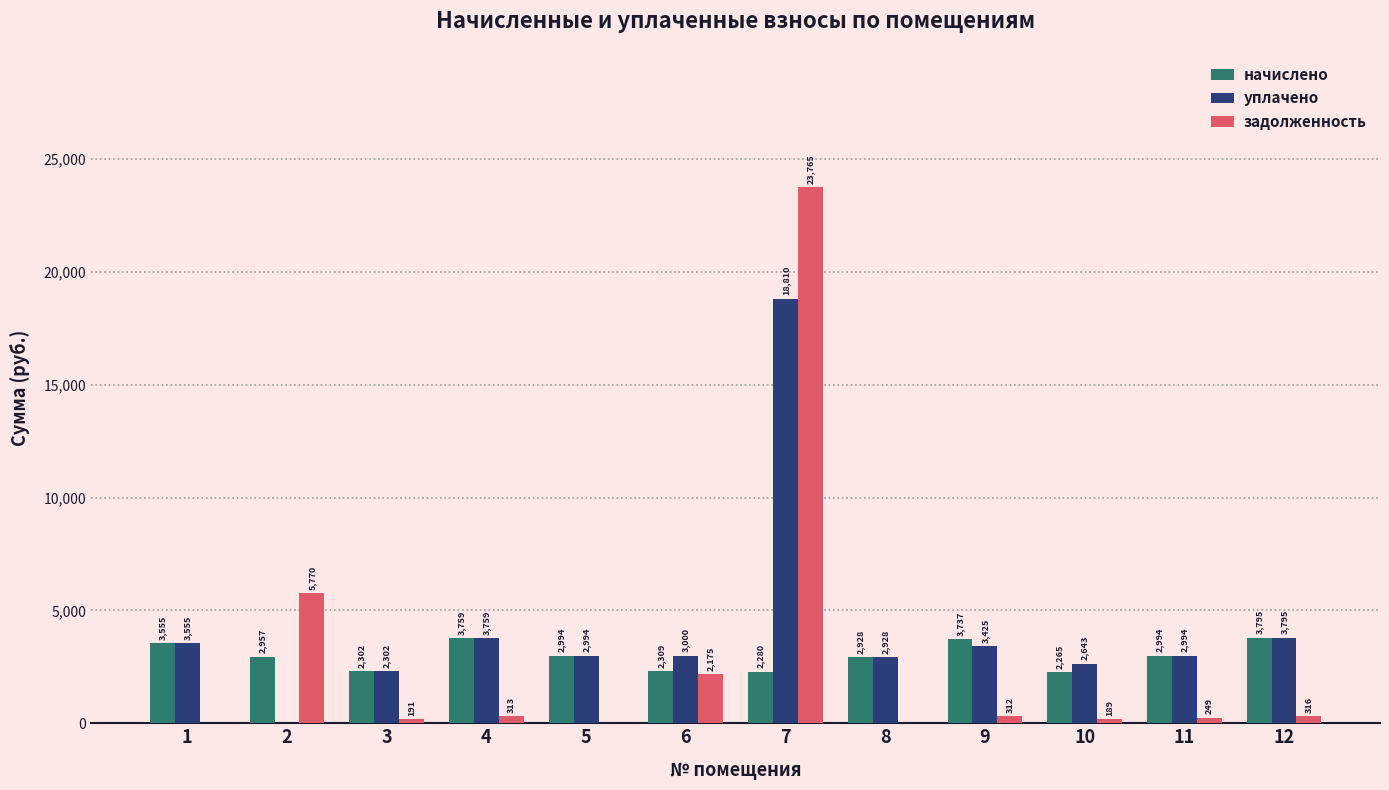

Between 5 and 10, which series saw the biggest shift?

начислено